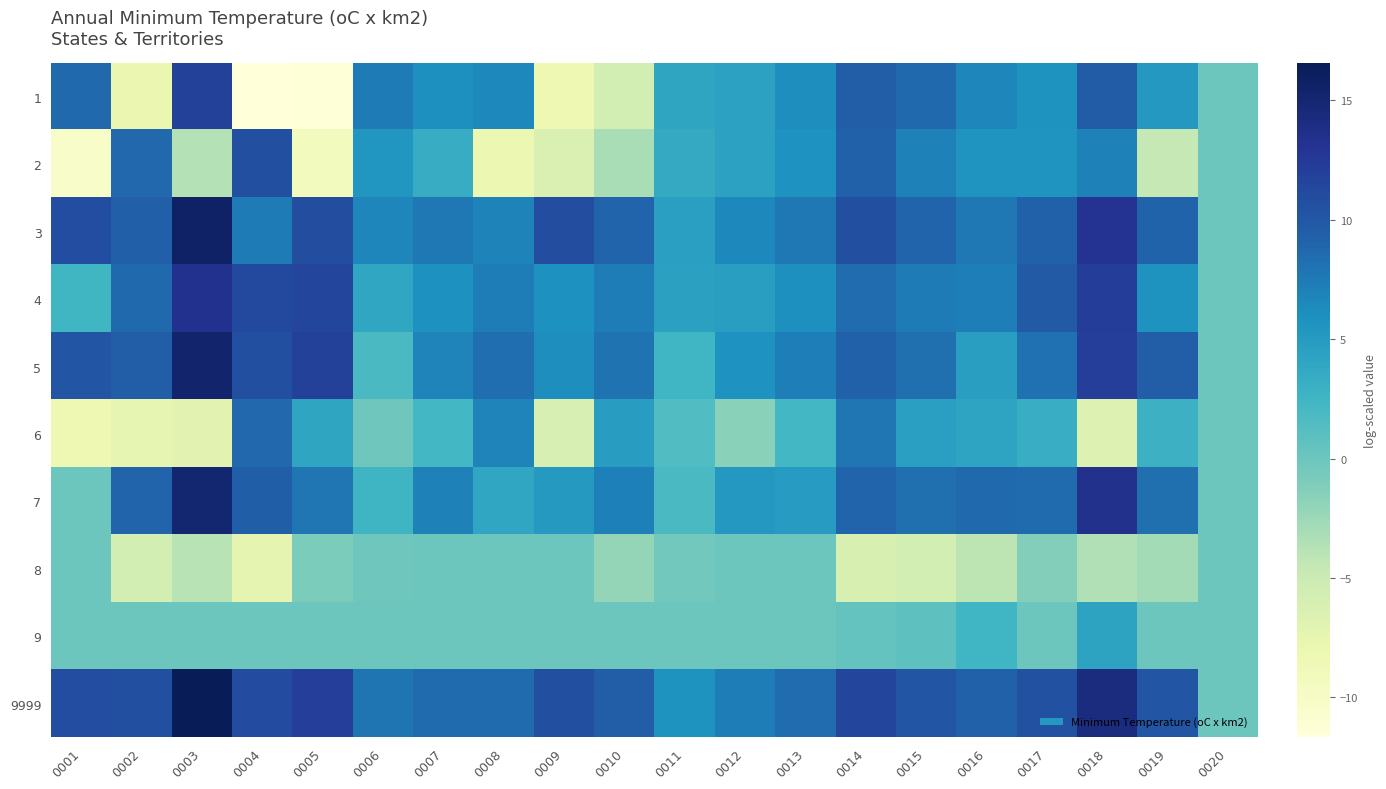

Rank the series at 0004 from highest to lowest value.

4, 9999, 5, 2, 7, 6, 3, 9, 8, 1